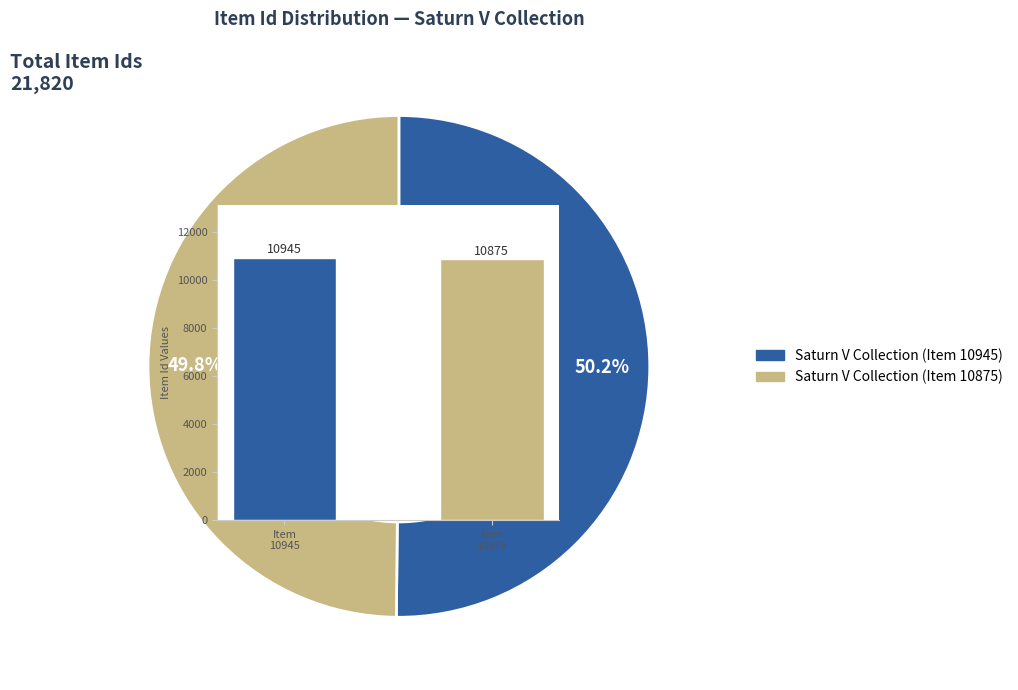

What is the total percentage of Saturn V Collection (Item 10875) and Saturn V Collection (Item 10945)?

100.0%